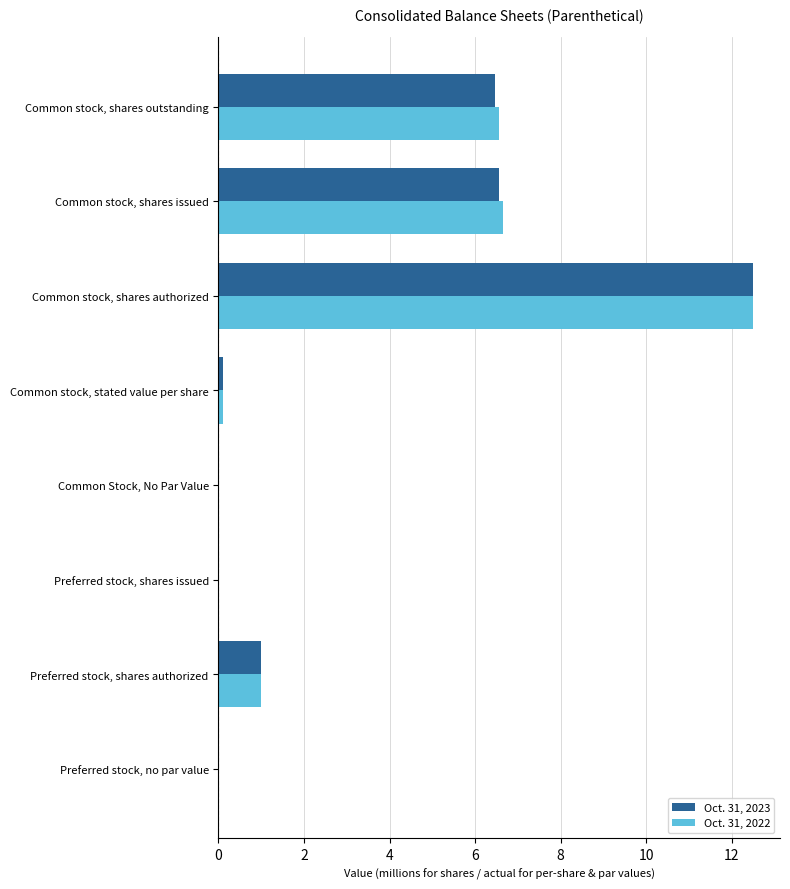

Which series changed the most between Preferred stock, shares issued and Common stock, shares issued?

Oct. 31, 2022